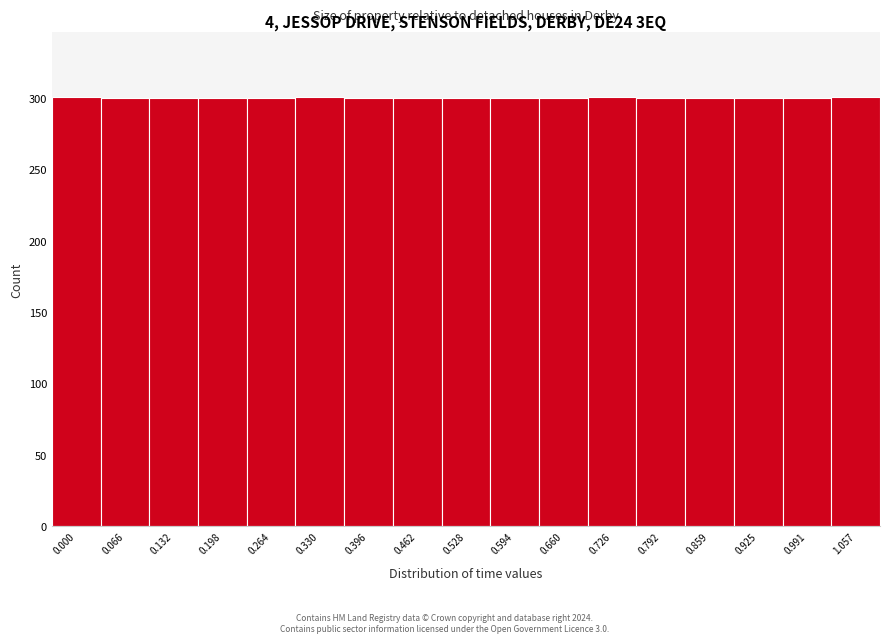

The value at 0.528 is 397. True or false?

False